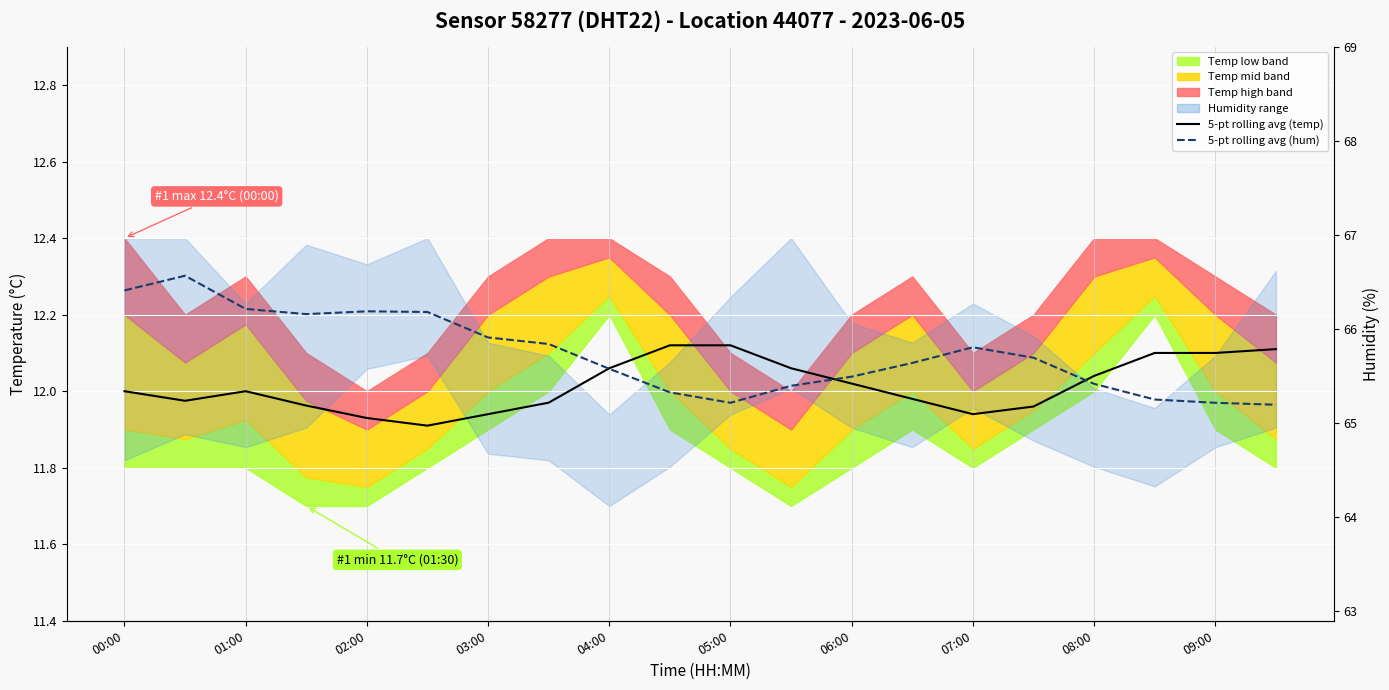

How many data points in 5-pt rolling average (hum) are above 12?

15